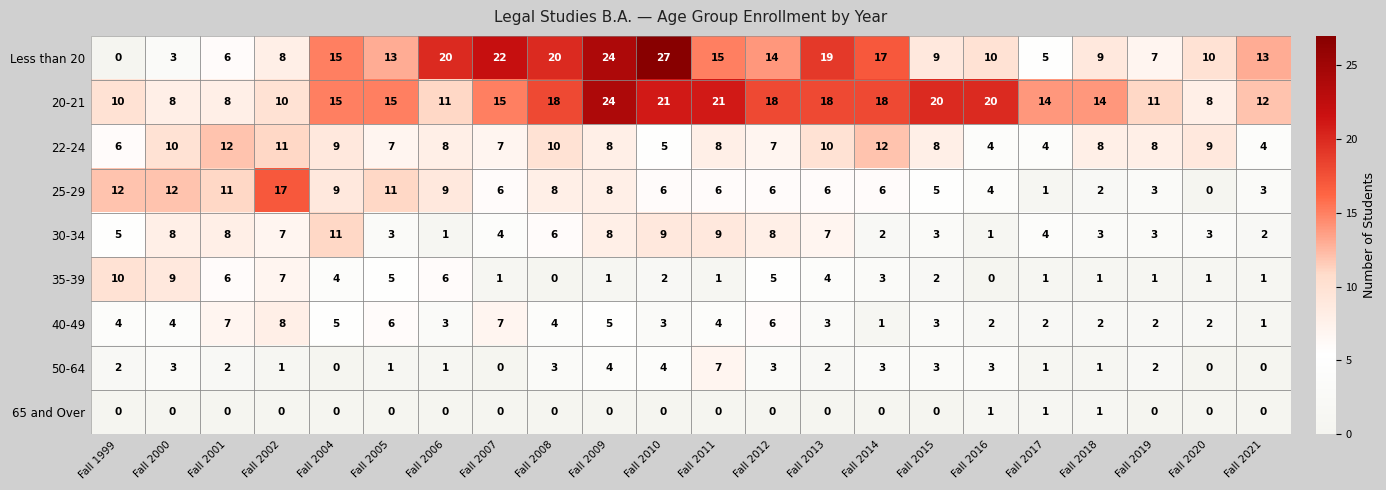

What is the sum of all 35-39 values?

71